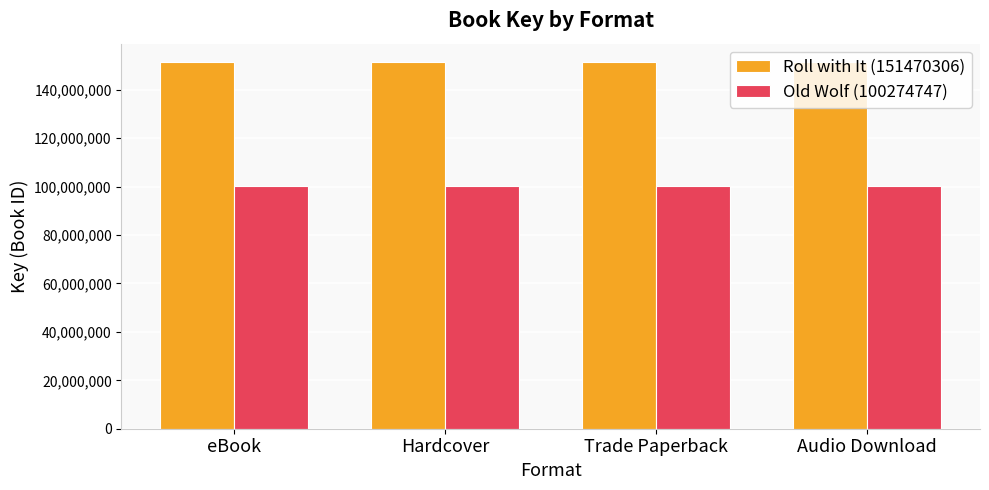

Are the bars grouped side by side (vs. stacked)?

Yes